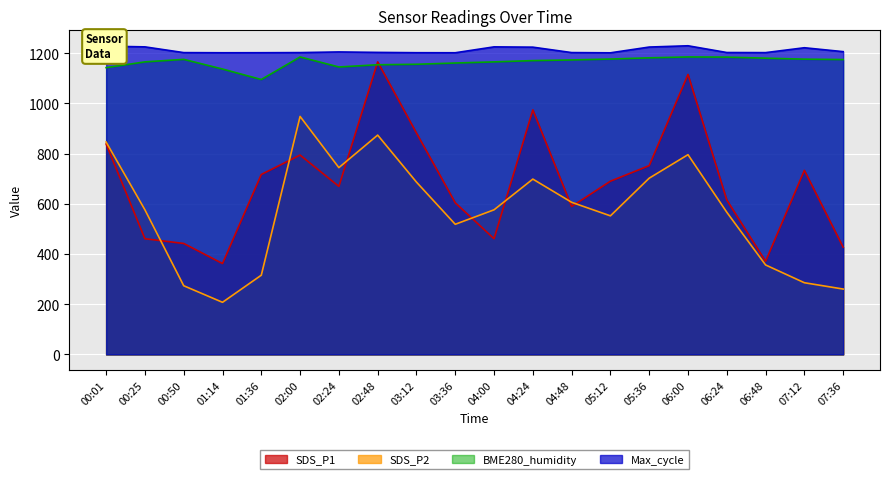

True or false: SDS_P1 has more than 2 interior local peaks.

True